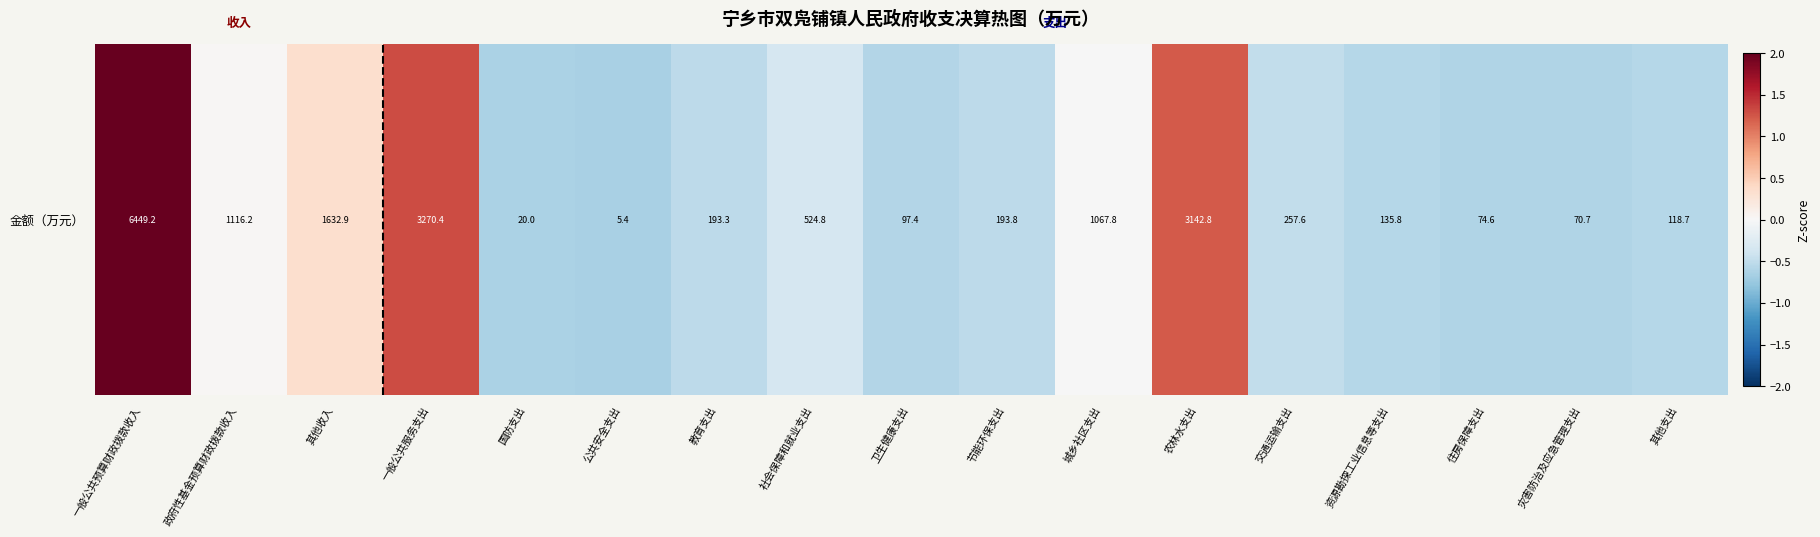

How many data points are less than 0?

12